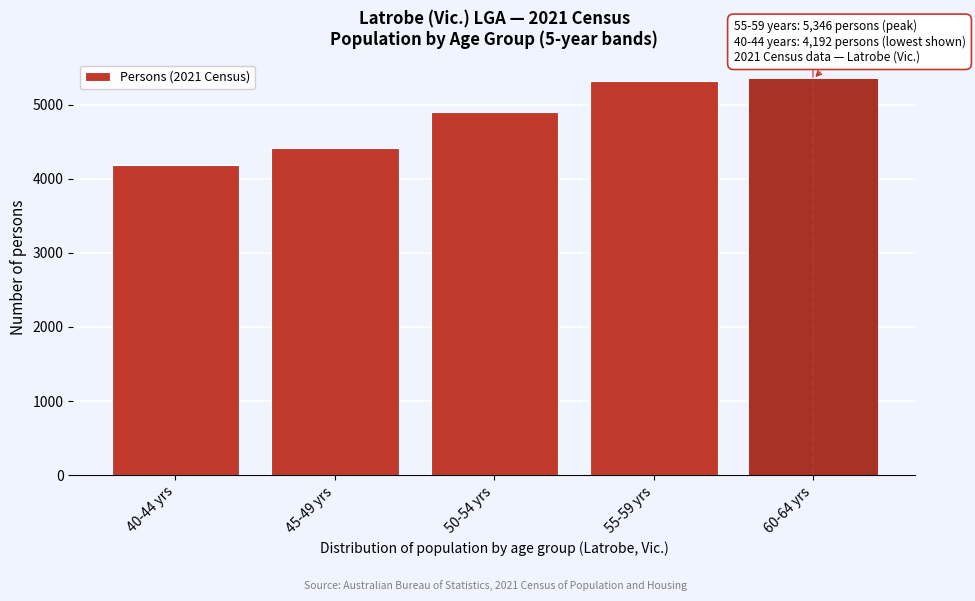

Reading left to right, transcribe all the data shown in this chart.

40-44 yrs=4192	45-49 yrs=4412	50-54 yrs=4905	55-59 yrs=5314	60-64 yrs=5346